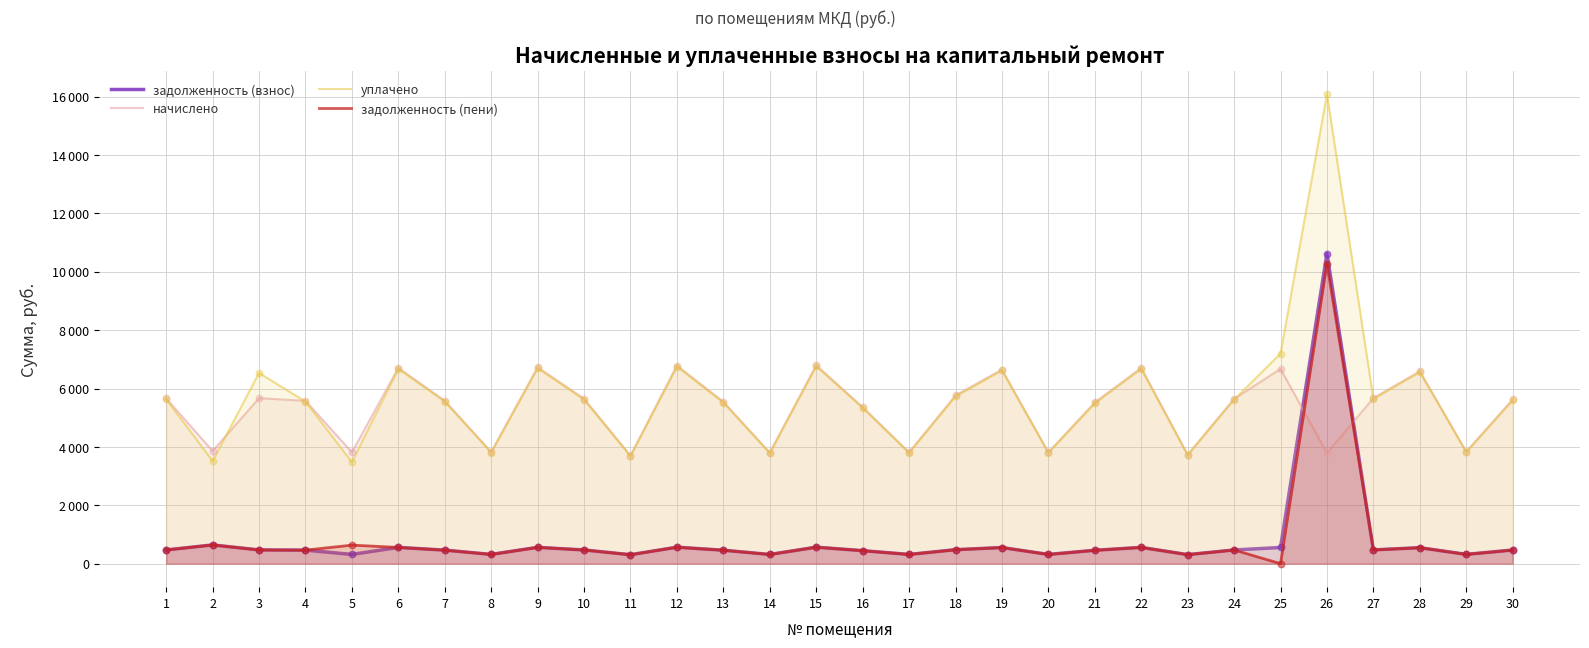

Which series contains the lowest Y value?

задолженность (пени)